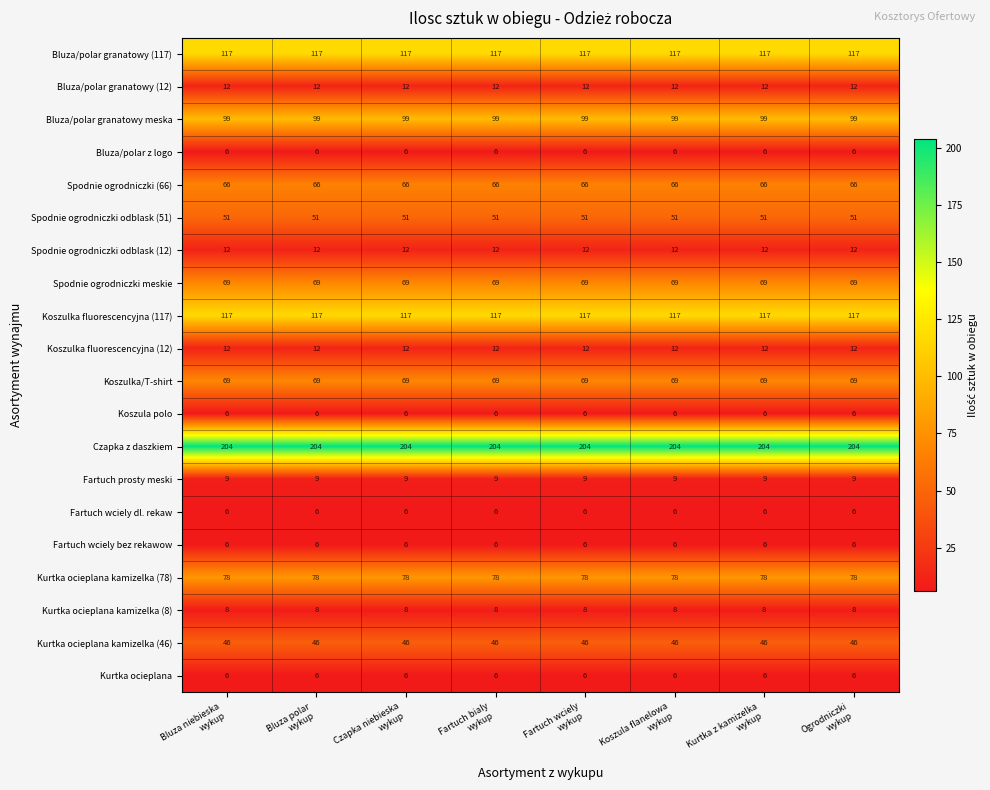

What is the lowest value of the Kurtka ocieplana kamizelka (46) series?

46